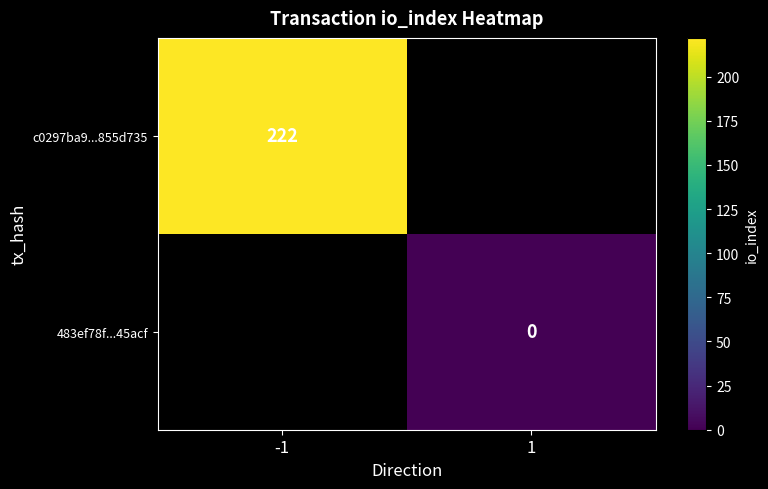

What is the greatest value displayed?

222.0